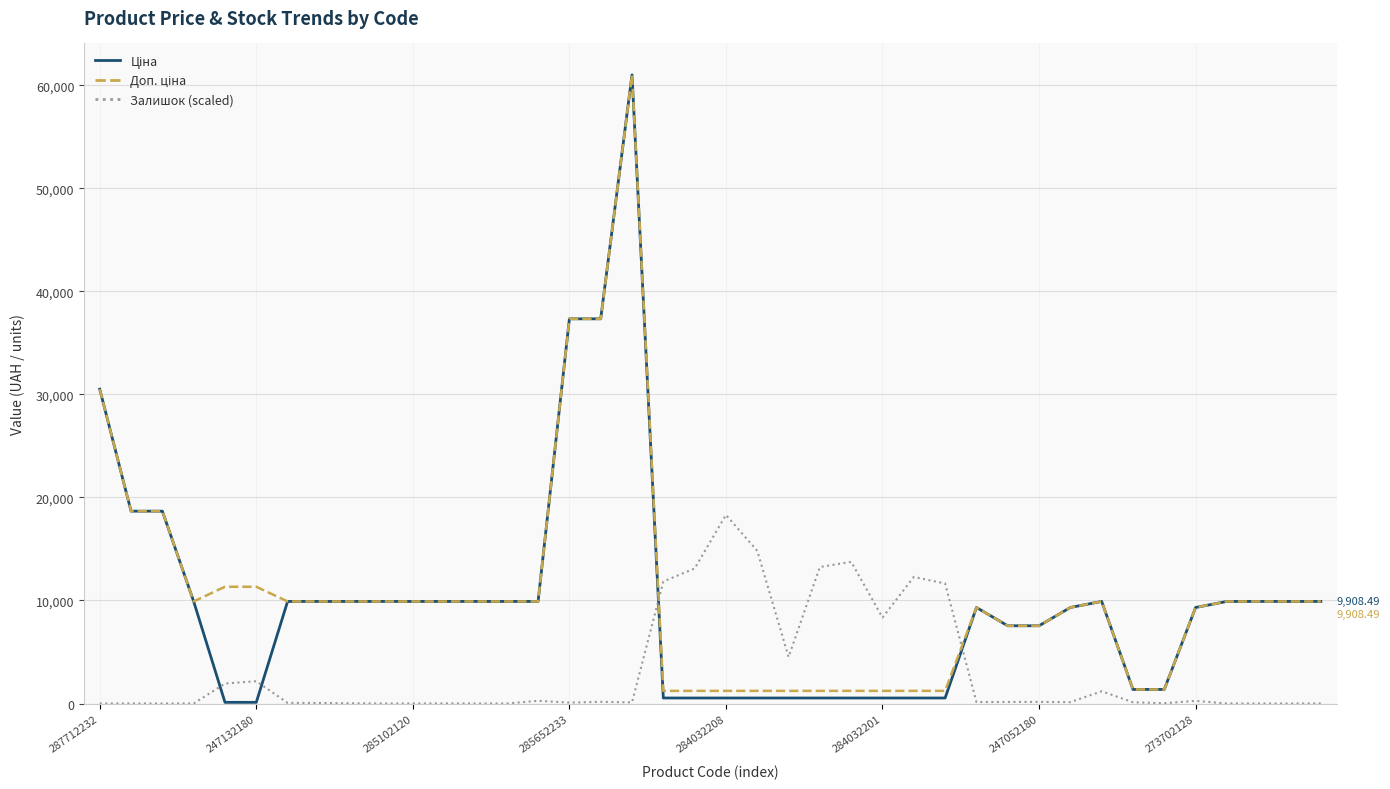

How many lines are shown in the chart?

3